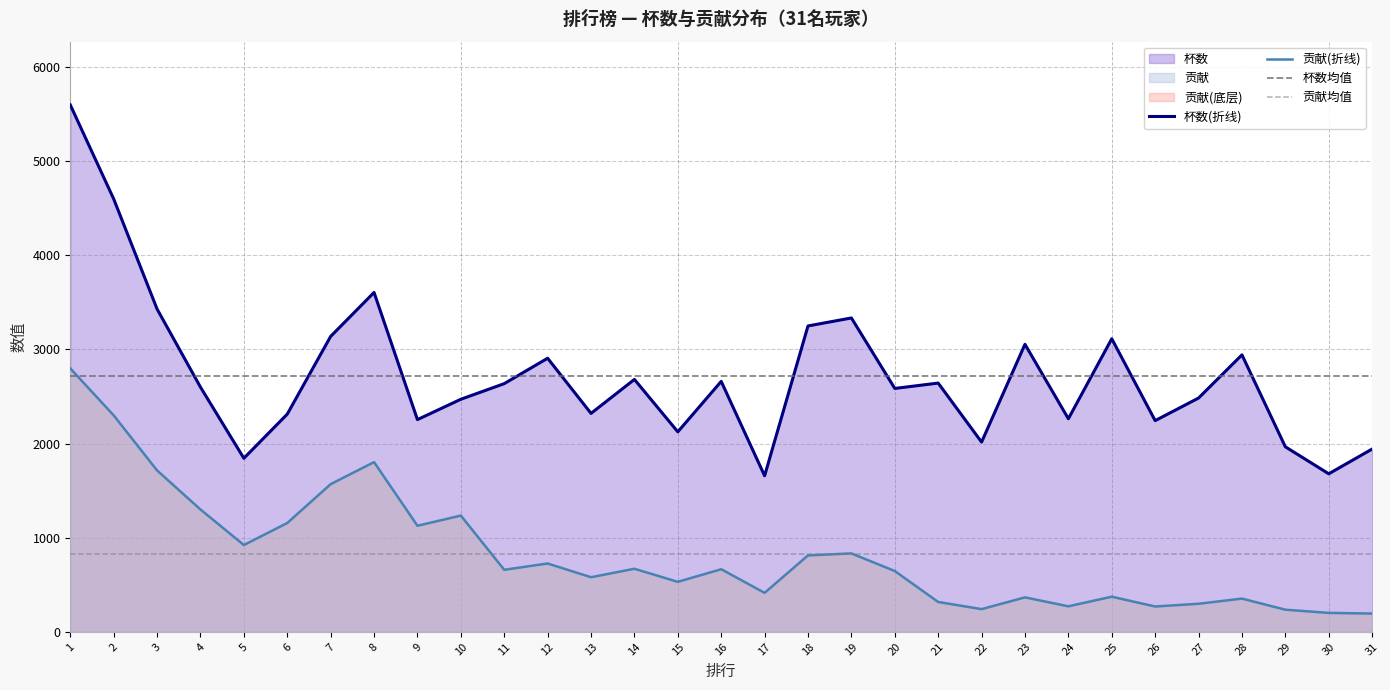

How many data points does each series have?

31